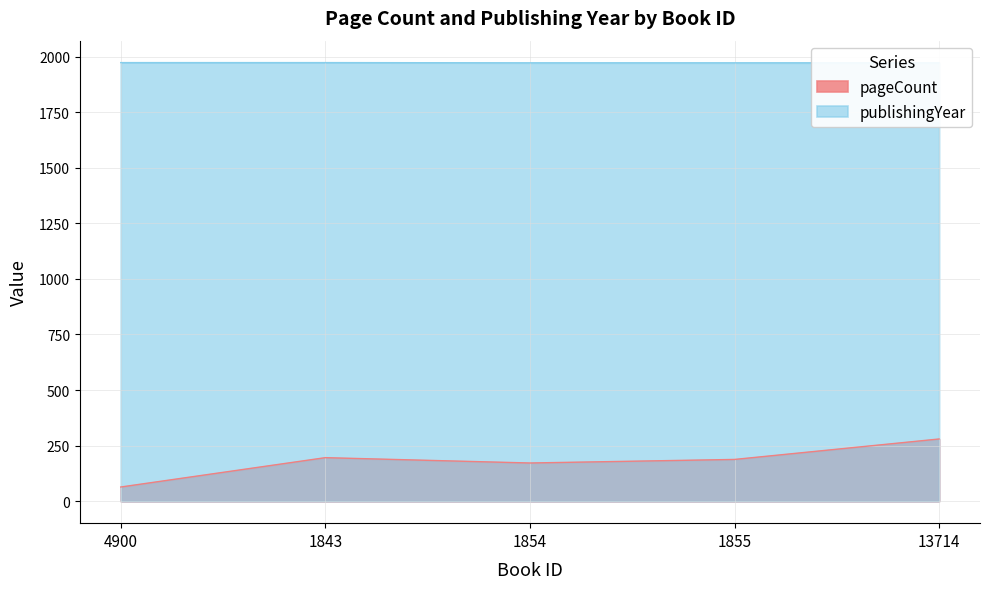

What is the smallest value displayed?

64